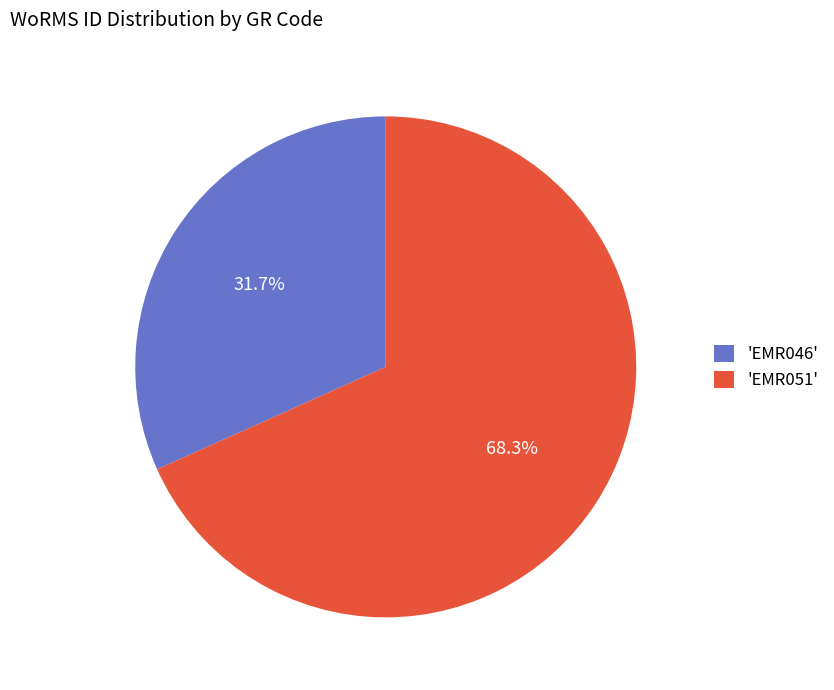

Is there a majority slice in this chart?

Yes